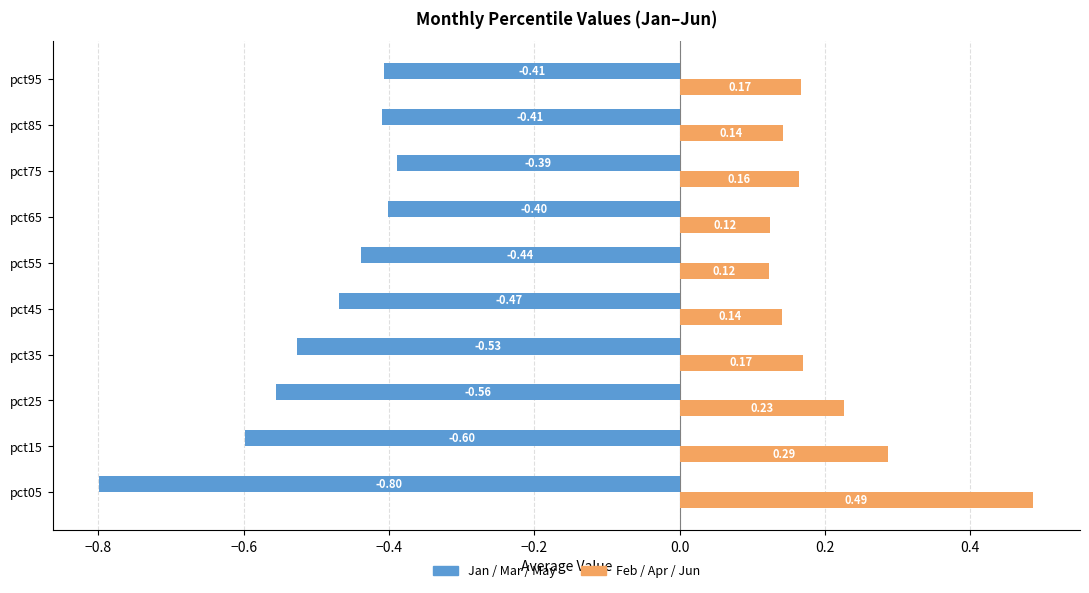

At which category is the sum across all series the highest?

pct75